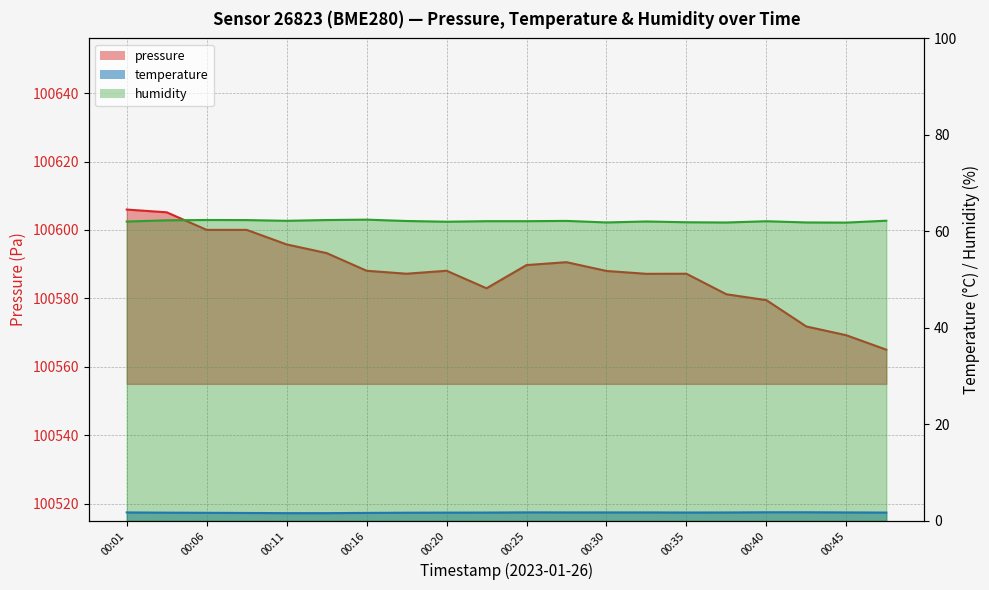

True or false: humidity has a value of 62.4 at 00:13.

True